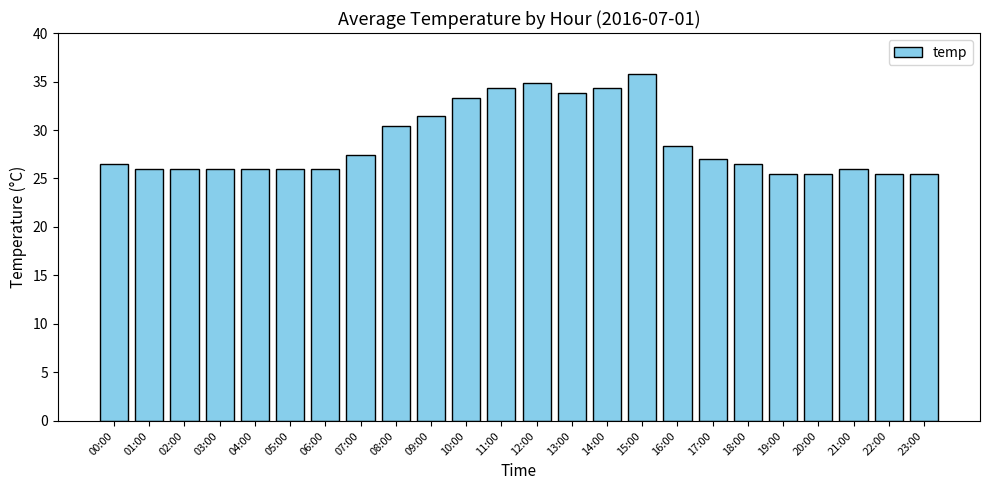

Does the chart contain stacked bars?

No